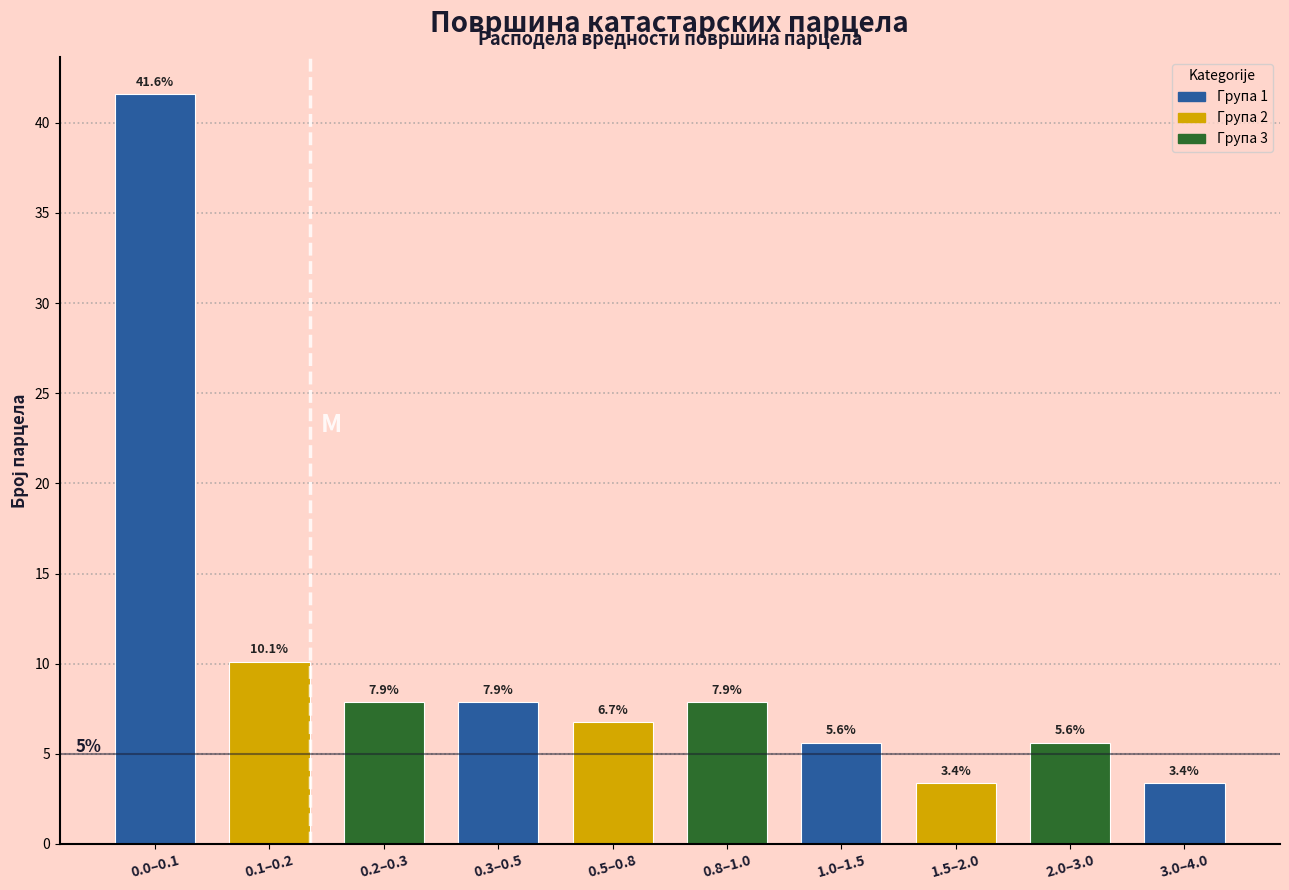

Reading right to left, transcribe all the data shown in this chart.

3.4	5.6	3.4	5.6	7.9	6.7	7.9	7.9	10.1	41.6